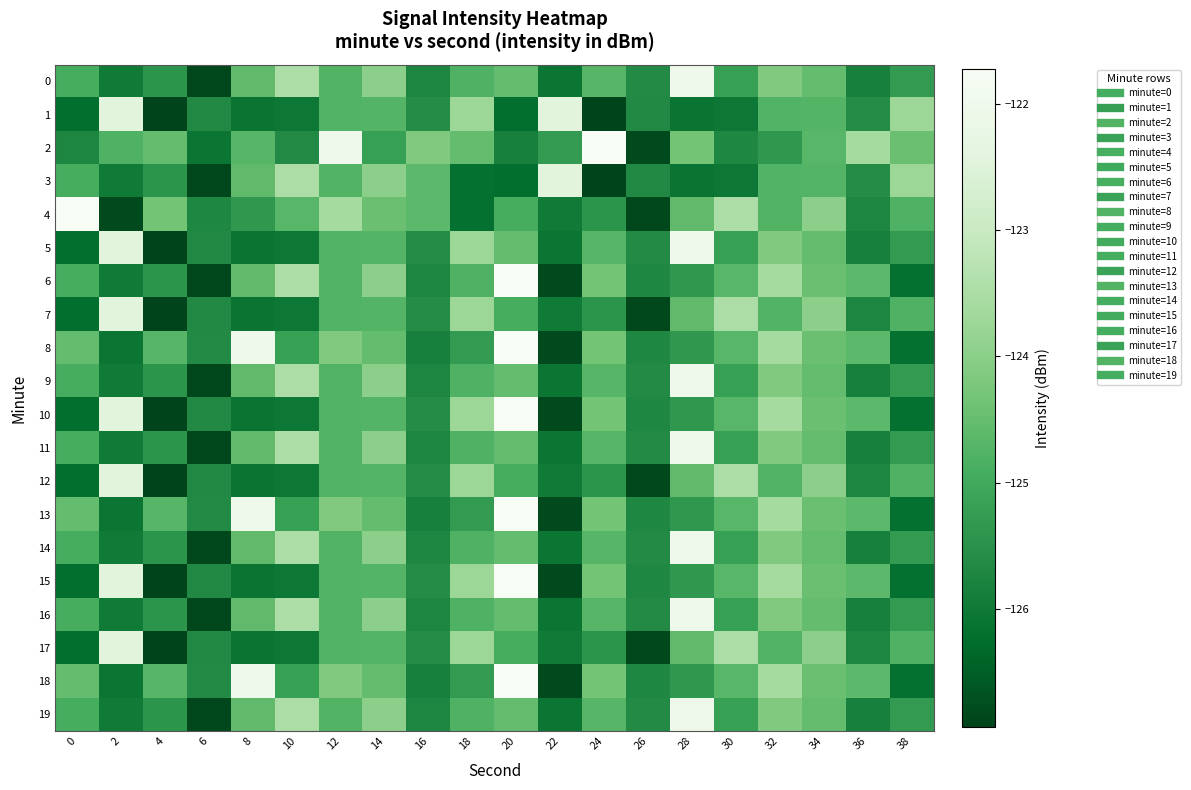

Reading left to right, what are all the values shown in this chart?

0: 0=-124.9	2=-126.0	4=-125.4	6=-126.9	8=-124.6	10=-123.5	12=-124.8	14=-124.0	16=-125.7	18=-124.8	20=-124.5	22=-126.1	24=-124.7	26=-125.7	28=-122.0	30=-125.2	32=-124.2	34=-124.5	36=-125.8	38=-125.3
1: 0=-126.2	2=-122.4	4=-126.9	6=-125.7	8=-126.1	10=-126.0	12=-124.8	14=-124.7	16=-125.6	18=-123.7	20=-126.2	22=-122.4	24=-126.9	26=-125.7	28=-126.1	30=-126.0	32=-124.8	34=-124.7	36=-125.6	38=-123.7
2: 0=-125.7	2=-124.8	4=-124.5	6=-126.1	8=-124.7	10=-125.7	12=-122.0	14=-125.2	16=-124.2	18=-124.5	20=-125.8	22=-125.3	24=-121.7	26=-126.8	28=-124.3	30=-125.7	32=-125.4	34=-124.7	36=-123.6	38=-124.4
3: 0=-124.9	2=-126.0	4=-125.4	6=-126.9	8=-124.6	10=-123.5	12=-124.8	14=-124.0	16=-124.6	18=-126.2	20=-126.2	22=-122.4	24=-126.9	26=-125.7	28=-126.1	30=-126.0	32=-124.8	34=-124.7	36=-125.6	38=-123.7
4: 0=-121.7	2=-126.8	4=-124.3	6=-125.7	8=-125.4	10=-124.7	12=-123.6	14=-124.4	16=-124.6	18=-126.2	20=-124.9	22=-126.0	24=-125.4	26=-126.9	28=-124.6	30=-123.5	32=-124.8	34=-124.0	36=-125.7	38=-124.8
5: 0=-126.2	2=-122.4	4=-126.9	6=-125.7	8=-126.1	10=-126.0	12=-124.8	14=-124.7	16=-125.6	18=-123.7	20=-124.5	22=-126.1	24=-124.7	26=-125.7	28=-122.0	30=-125.2	32=-124.2	34=-124.5	36=-125.8	38=-125.3
6: 0=-124.9	2=-126.0	4=-125.4	6=-126.9	8=-124.6	10=-123.5	12=-124.8	14=-124.0	16=-125.7	18=-124.8	20=-121.7	22=-126.8	24=-124.3	26=-125.7	28=-125.4	30=-124.7	32=-123.6	34=-124.4	36=-124.6	38=-126.2
7: 0=-126.2	2=-122.4	4=-126.9	6=-125.7	8=-126.1	10=-126.0	12=-124.8	14=-124.7	16=-125.6	18=-123.7	20=-124.9	22=-126.0	24=-125.4	26=-126.9	28=-124.6	30=-123.5	32=-124.8	34=-124.0	36=-125.7	38=-124.8
8: 0=-124.5	2=-126.1	4=-124.7	6=-125.7	8=-122.0	10=-125.2	12=-124.2	14=-124.5	16=-125.8	18=-125.3	20=-121.7	22=-126.8	24=-124.3	26=-125.7	28=-125.4	30=-124.7	32=-123.6	34=-124.4	36=-124.6	38=-126.2
9: 0=-124.9	2=-126.0	4=-125.4	6=-126.9	8=-124.6	10=-123.5	12=-124.8	14=-124.0	16=-125.7	18=-124.8	20=-124.5	22=-126.1	24=-124.7	26=-125.7	28=-122.0	30=-125.2	32=-124.2	34=-124.5	36=-125.8	38=-125.3
10: 0=-126.2	2=-122.4	4=-126.9	6=-125.7	8=-126.1	10=-126.0	12=-124.8	14=-124.7	16=-125.6	18=-123.7	20=-121.7	22=-126.8	24=-124.3	26=-125.7	28=-125.4	30=-124.7	32=-123.6	34=-124.4	36=-124.6	38=-126.2
11: 0=-124.9	2=-126.0	4=-125.4	6=-126.9	8=-124.6	10=-123.5	12=-124.8	14=-124.0	16=-125.7	18=-124.8	20=-124.5	22=-126.1	24=-124.7	26=-125.7	28=-122.0	30=-125.2	32=-124.2	34=-124.5	36=-125.8	38=-125.3
12: 0=-126.2	2=-122.4	4=-126.9	6=-125.7	8=-126.1	10=-126.0	12=-124.8	14=-124.7	16=-125.6	18=-123.7	20=-124.9	22=-126.0	24=-125.4	26=-126.9	28=-124.6	30=-123.5	32=-124.8	34=-124.0	36=-125.7	38=-124.8
13: 0=-124.5	2=-126.1	4=-124.7	6=-125.7	8=-122.0	10=-125.2	12=-124.2	14=-124.5	16=-125.8	18=-125.3	20=-121.7	22=-126.8	24=-124.3	26=-125.7	28=-125.4	30=-124.7	32=-123.6	34=-124.4	36=-124.6	38=-126.2
14: 0=-124.9	2=-126.0	4=-125.4	6=-126.9	8=-124.6	10=-123.5	12=-124.8	14=-124.0	16=-125.7	18=-124.8	20=-124.5	22=-126.1	24=-124.7	26=-125.7	28=-122.0	30=-125.2	32=-124.2	34=-124.5	36=-125.8	38=-125.3
15: 0=-126.2	2=-122.4	4=-126.9	6=-125.7	8=-126.1	10=-126.0	12=-124.8	14=-124.7	16=-125.6	18=-123.7	20=-121.7	22=-126.8	24=-124.3	26=-125.7	28=-125.4	30=-124.7	32=-123.6	34=-124.4	36=-124.6	38=-126.2
16: 0=-124.9	2=-126.0	4=-125.4	6=-126.9	8=-124.6	10=-123.5	12=-124.8	14=-124.0	16=-125.7	18=-124.8	20=-124.5	22=-126.1	24=-124.7	26=-125.7	28=-122.0	30=-125.2	32=-124.2	34=-124.5	36=-125.8	38=-125.3
17: 0=-126.2	2=-122.4	4=-126.9	6=-125.7	8=-126.1	10=-126.0	12=-124.8	14=-124.7	16=-125.6	18=-123.7	20=-124.9	22=-126.0	24=-125.4	26=-126.9	28=-124.6	30=-123.5	32=-124.8	34=-124.0	36=-125.7	38=-124.8
18: 0=-124.5	2=-126.1	4=-124.7	6=-125.7	8=-122.0	10=-125.2	12=-124.2	14=-124.5	16=-125.8	18=-125.3	20=-121.7	22=-126.8	24=-124.3	26=-125.7	28=-125.4	30=-124.7	32=-123.6	34=-124.4	36=-124.6	38=-126.2
19: 0=-124.9	2=-126.0	4=-125.4	6=-126.9	8=-124.6	10=-123.5	12=-124.8	14=-124.0	16=-125.7	18=-124.8	20=-124.5	22=-126.1	24=-124.7	26=-125.7	28=-122.0	30=-125.2	32=-124.2	34=-124.5	36=-125.8	38=-125.3